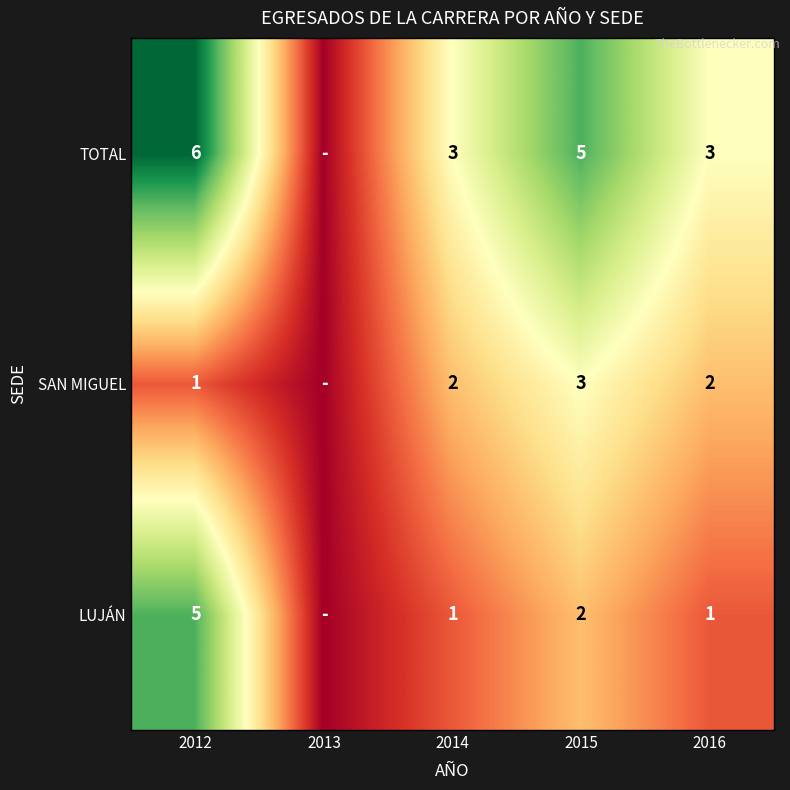

What is the total value across all series at 2015?

10